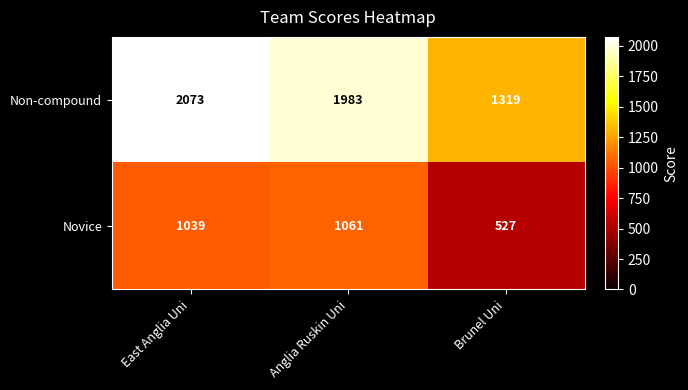

Which series has the largest total across all categories?

Non-compound